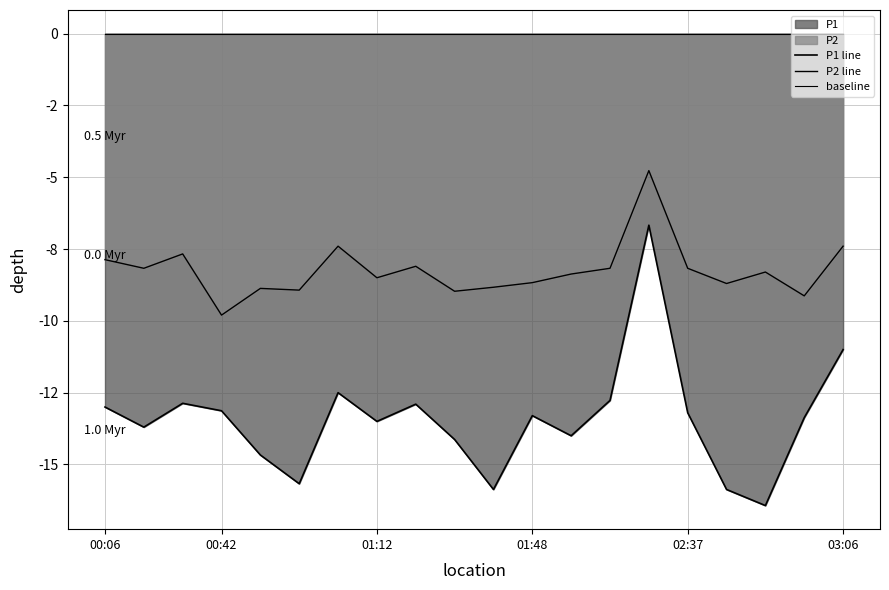

Between 10 and 8, which is larger?

8